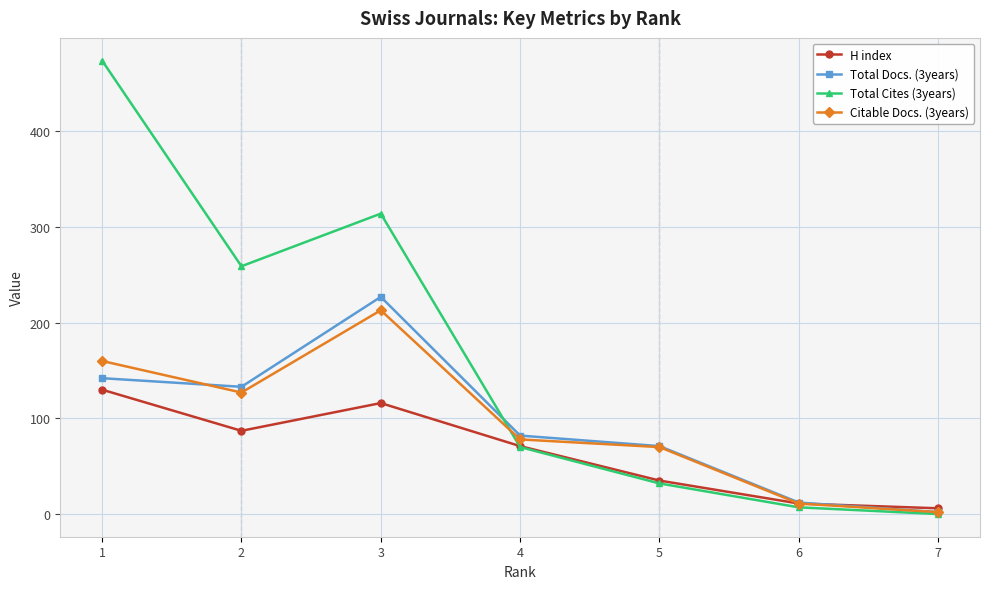

How many positive values does the Total Cites (3years) series have?

6